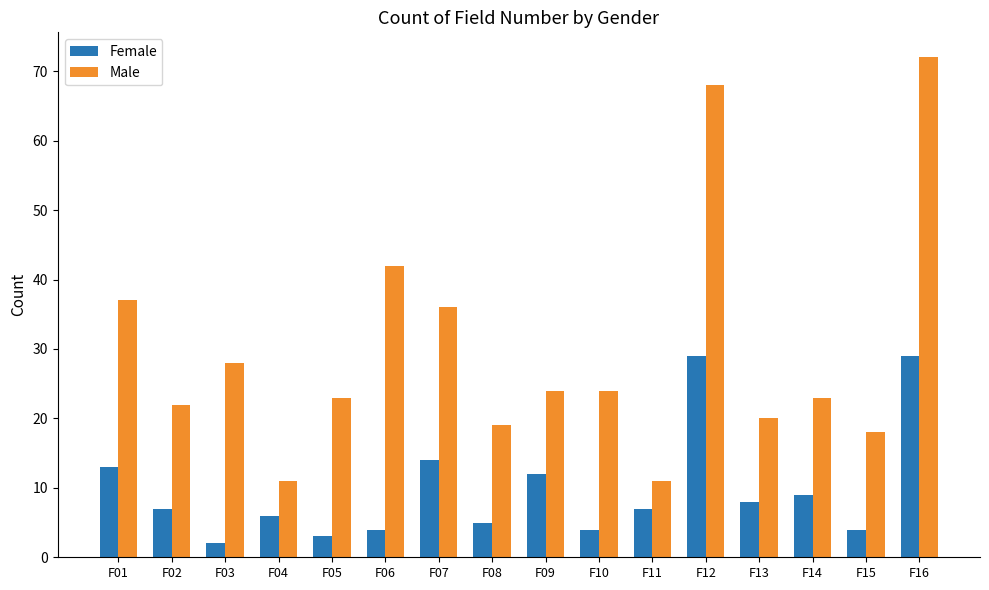

How many data points does each series have?

16